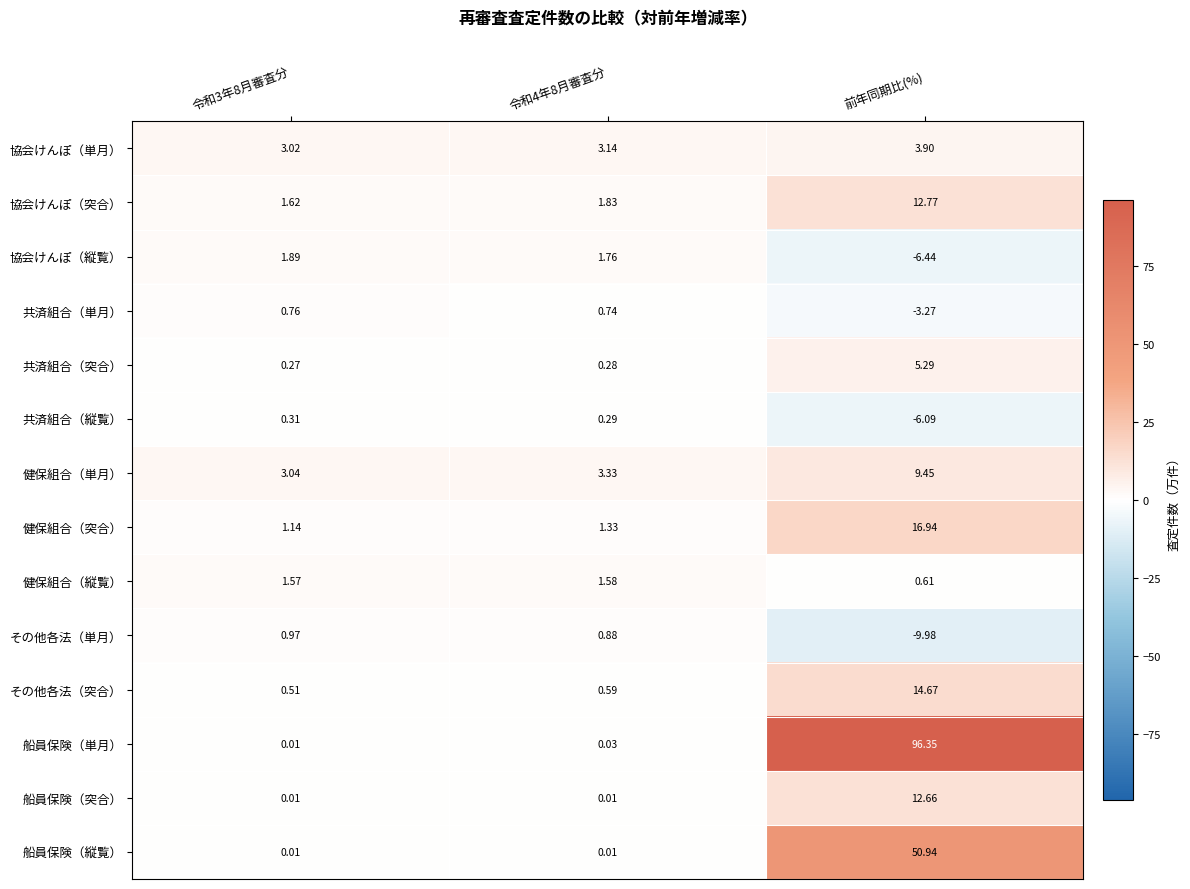

Which category has the highest value in the 健保組合（単月） series?

前年同期比(%)